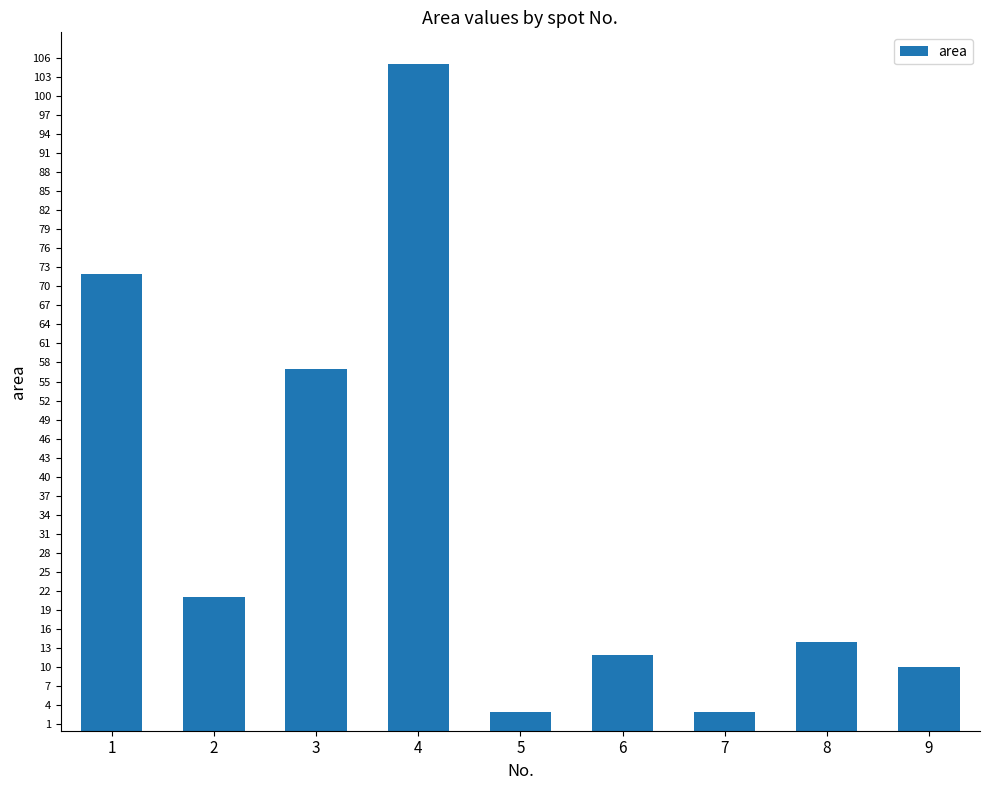

What is the maximum value shown in the chart?

105